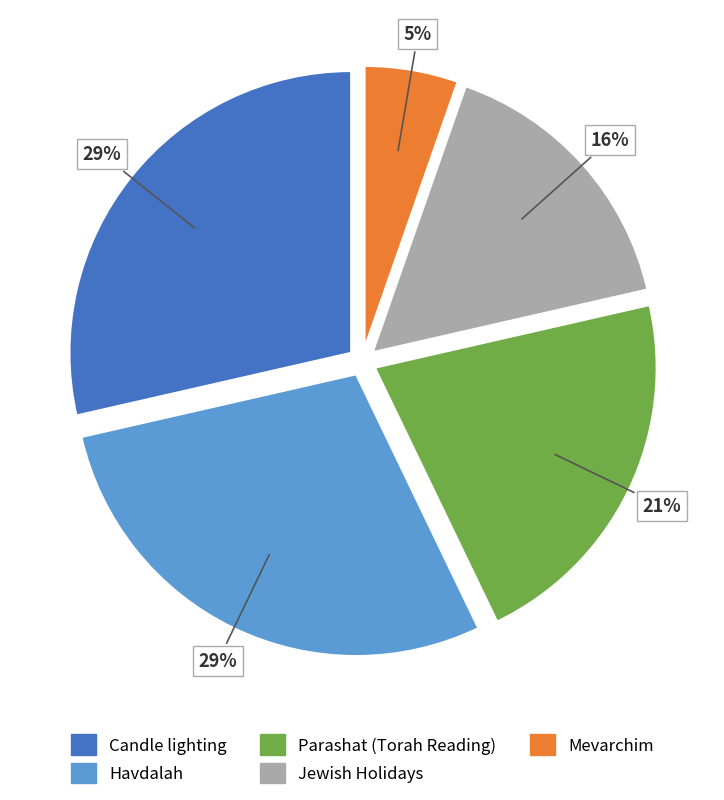

Does any single category account for the majority?

No